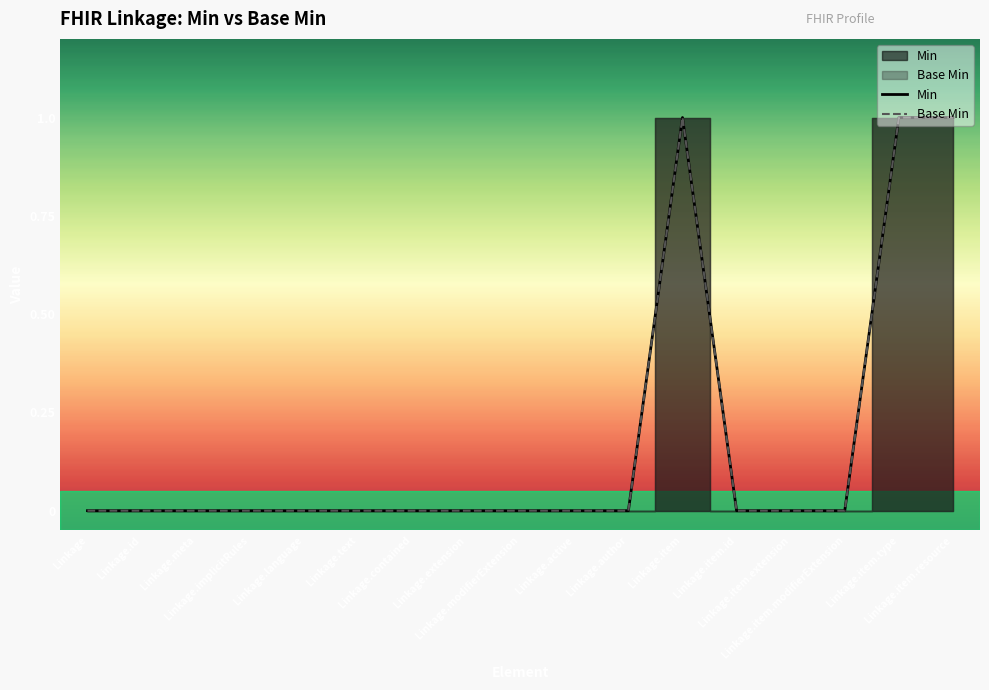

List the series in order of their peak value, highest first.

Min, Base Min